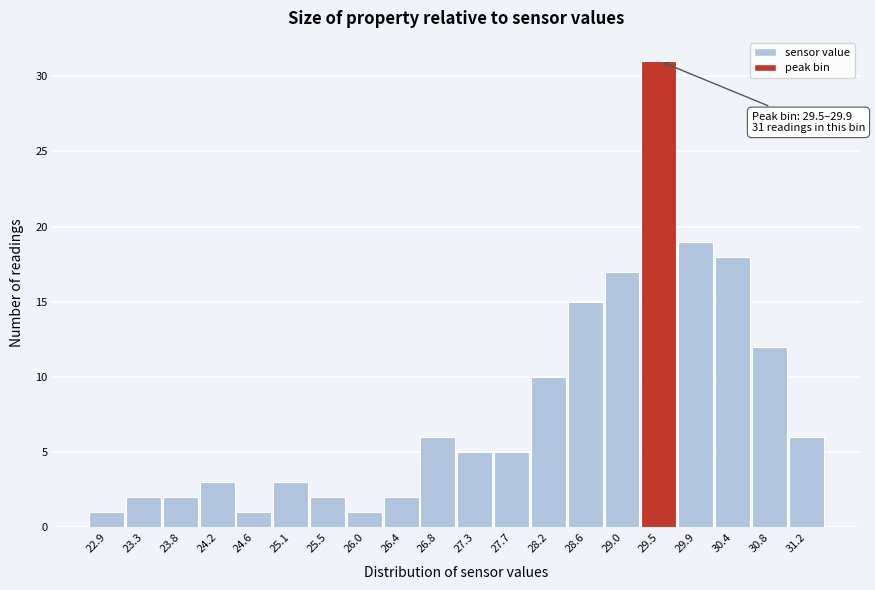

Reading left to right, list all the values displayed in this chart.

1	2	2	3	1	3	2	1	2	6	5	5	10	15	17	31	19	18	12	6